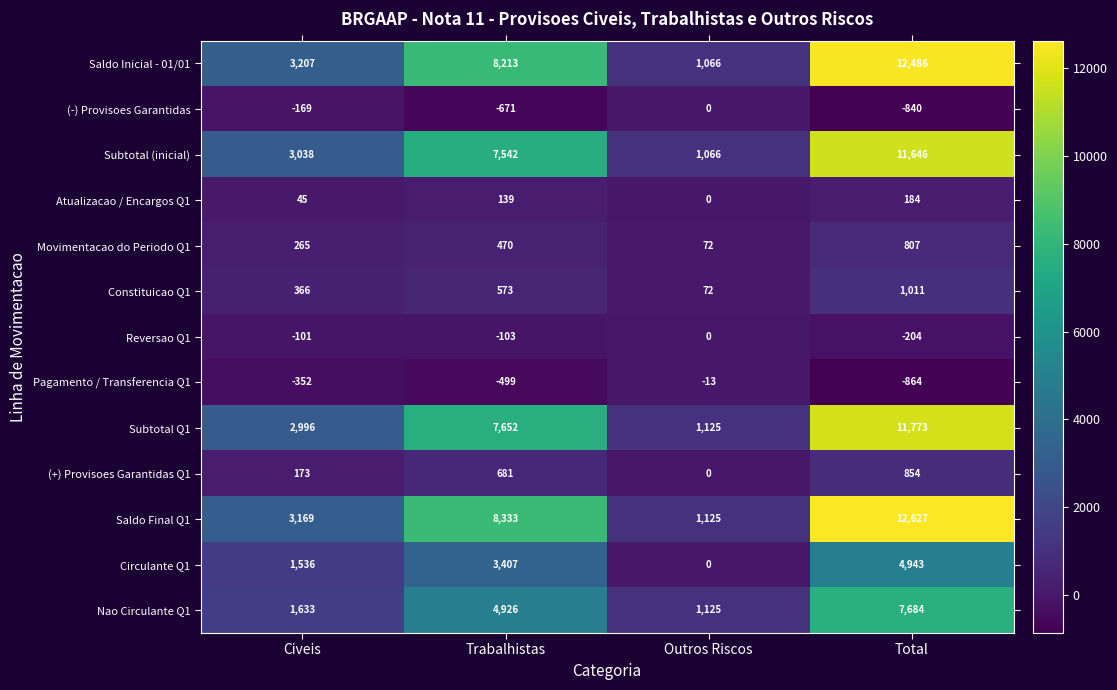

List the labels in order of (+) Provisoes Garantidas Q1 value, smallest first.

Outros Riscos, Civeis, Trabalhistas, Total